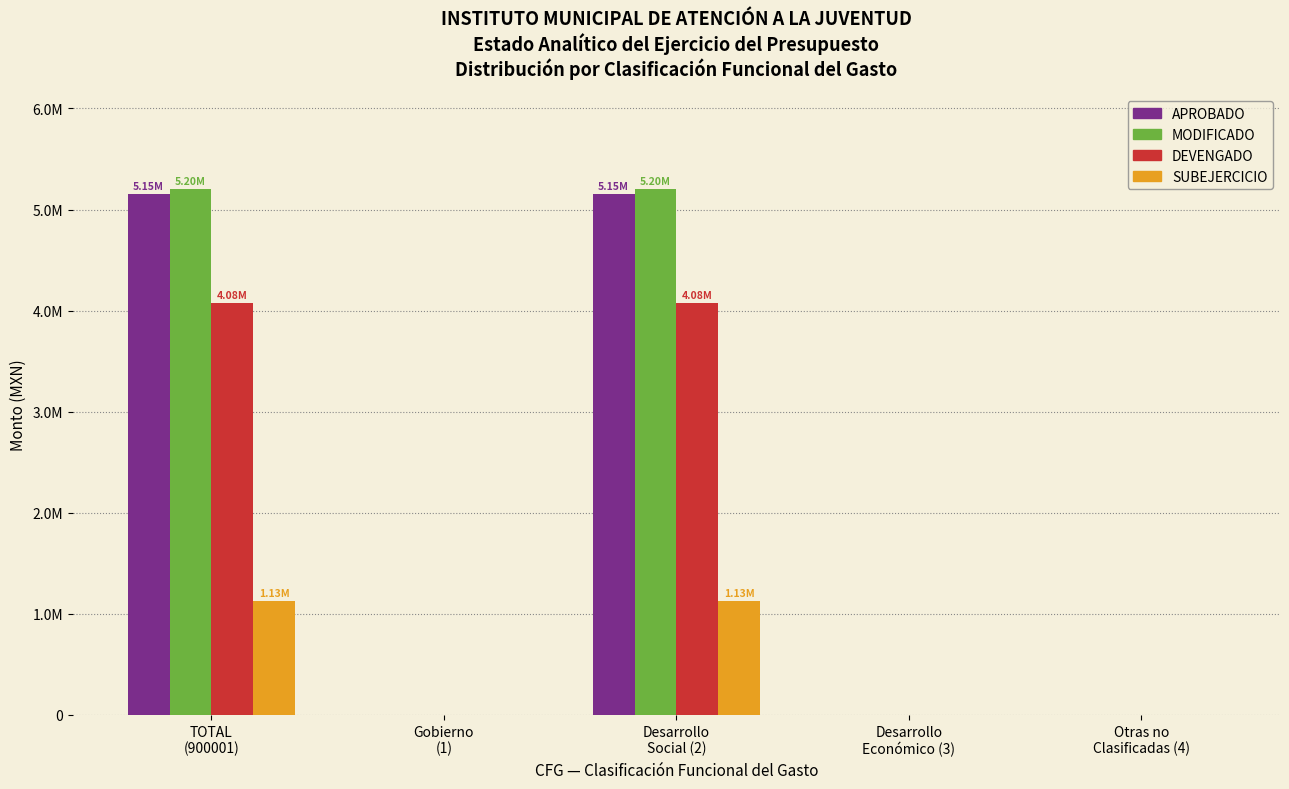

Are the bars horizontal?

No